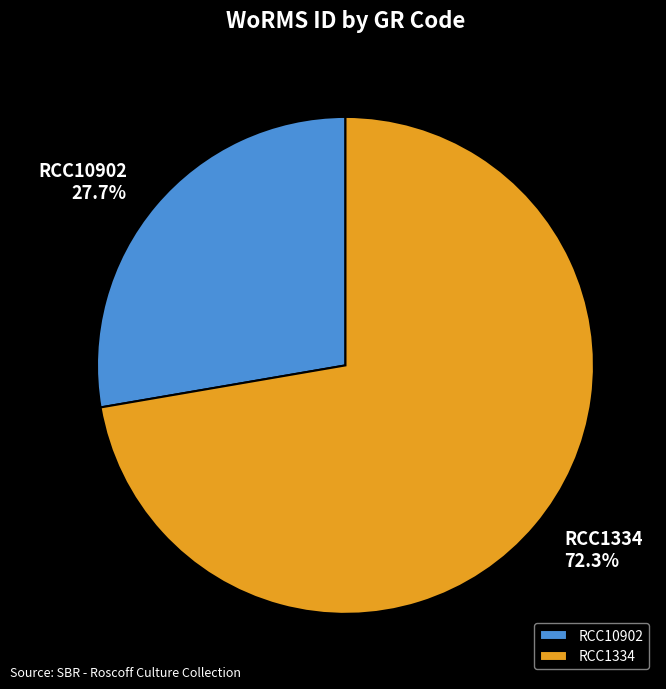

Does any single category account for the majority?

Yes